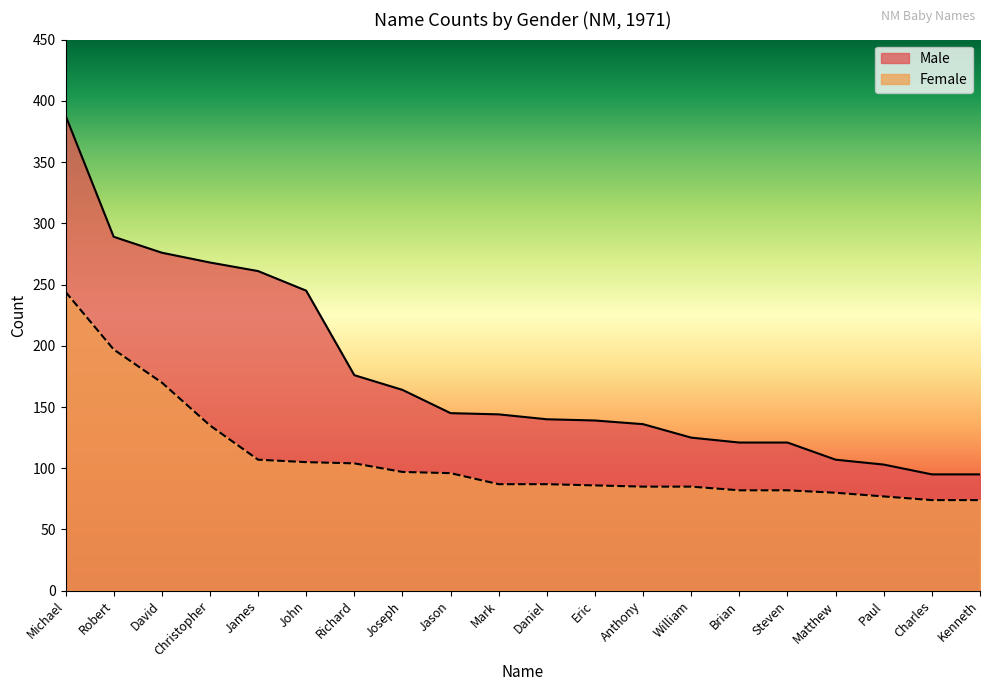

At how many categories does at least one series exceed 296?

1